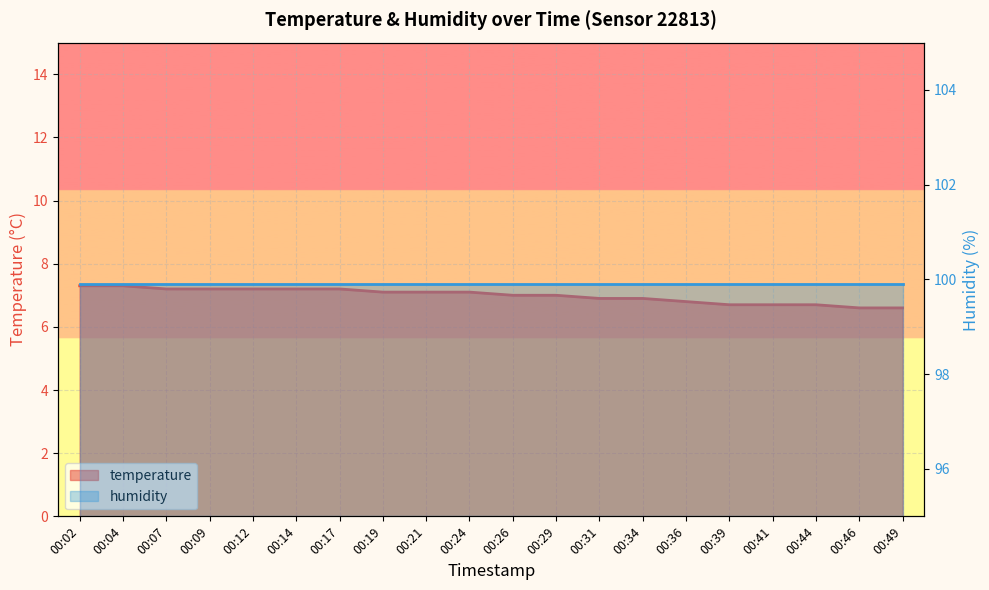

Between 00:41 and 00:17, which is larger?

00:17